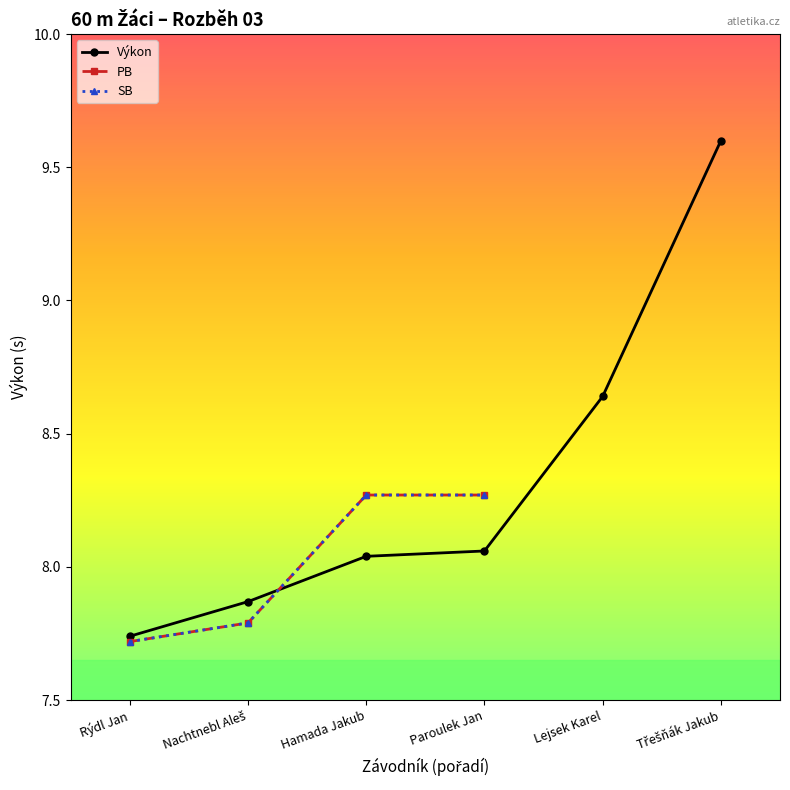

At which category does the chart reach its minimum across all series?

Rýdl Jan